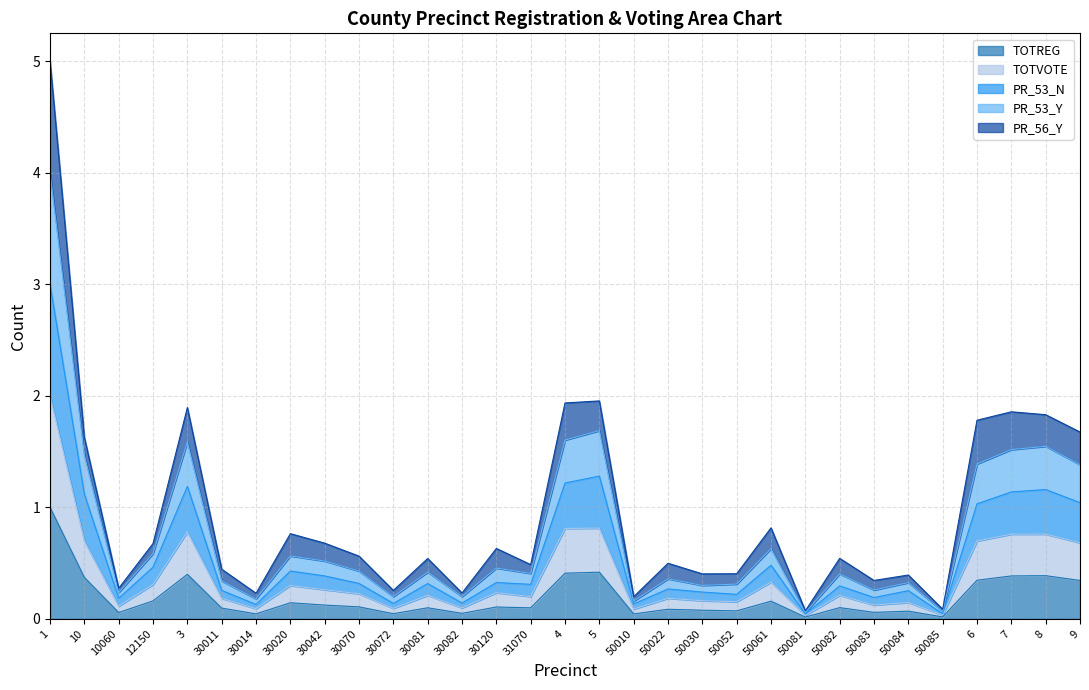

Is it true that TOTREG equals 0.1 at 50083?

True